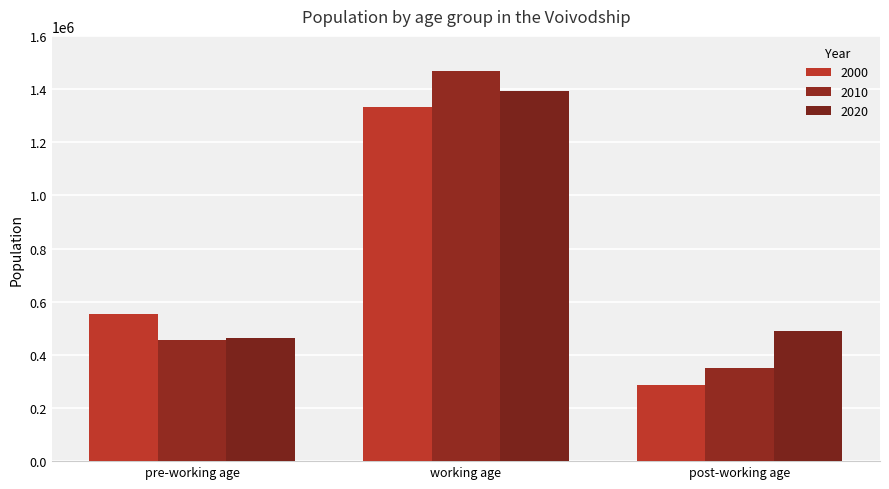

What position from the right is working age?

2